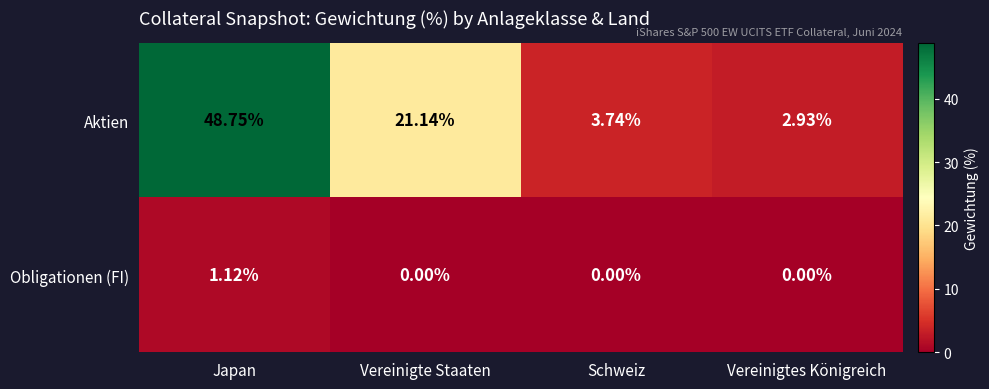

At which label does Aktien first exceed 21?

Japan